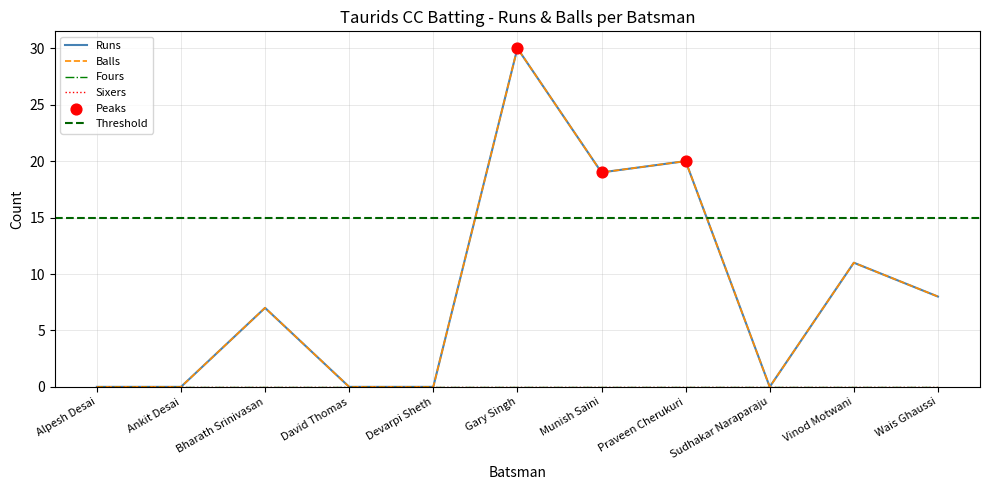

Which series has the largest Y range (max minus min)?

Runs